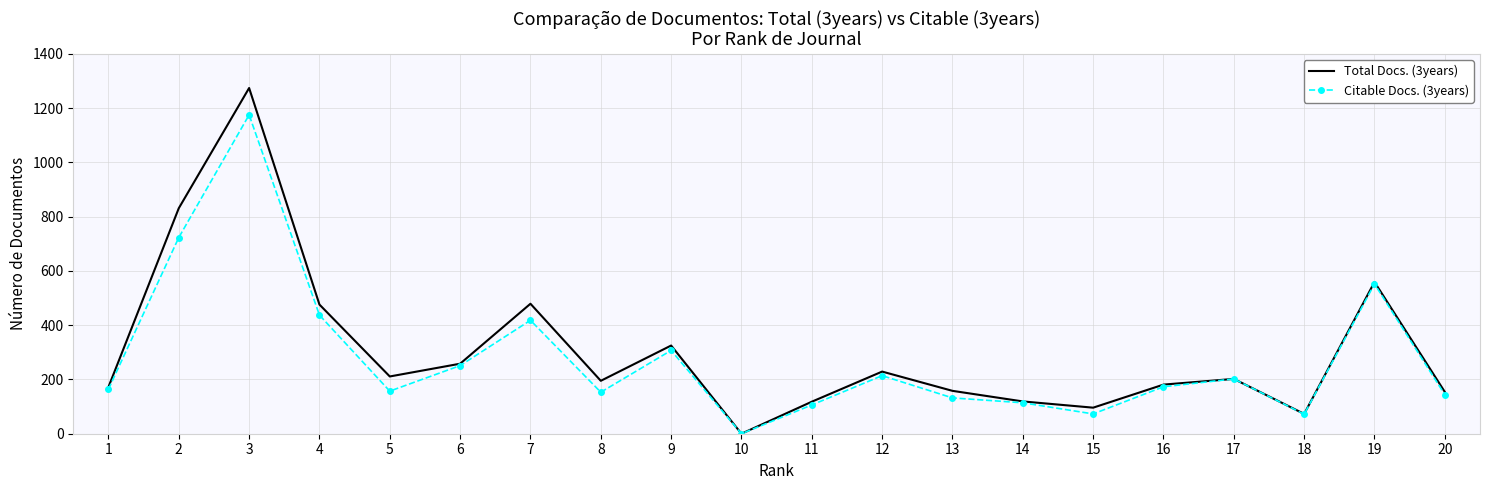

What is the difference between the maximum and minimum values in the Total Docs. (3years) series?

1274